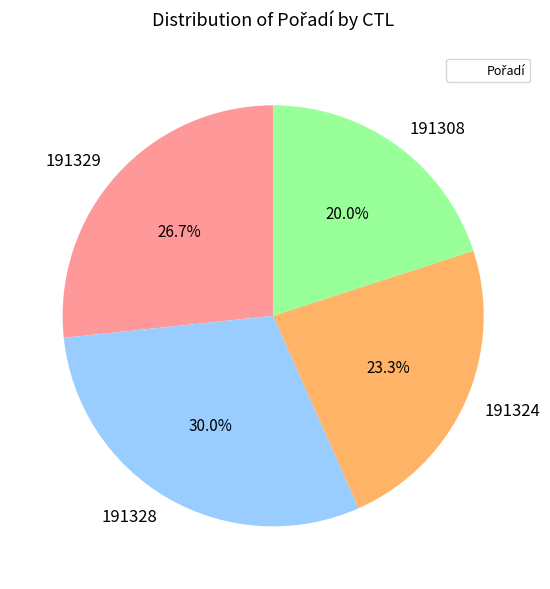

Is it true that 191324 is 23% of the pie?

True